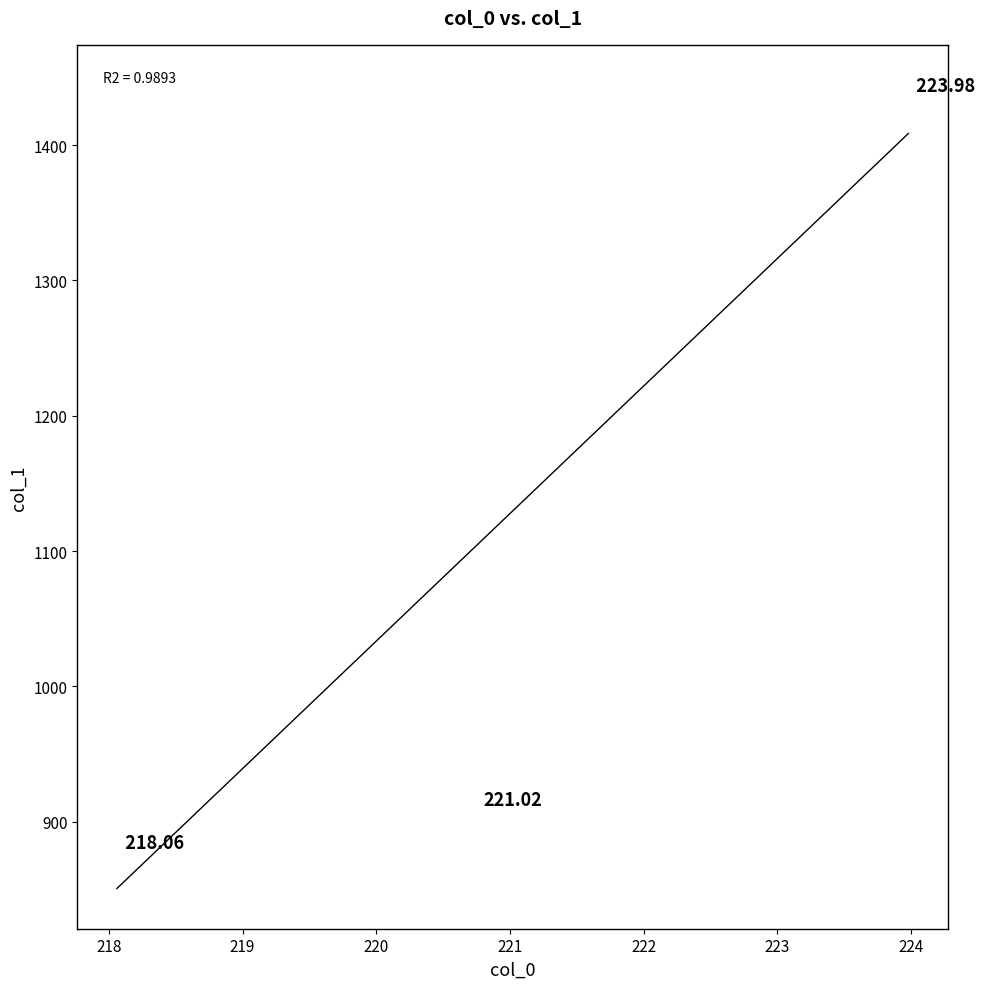

What is the range of X values (max minus min)?

5.9